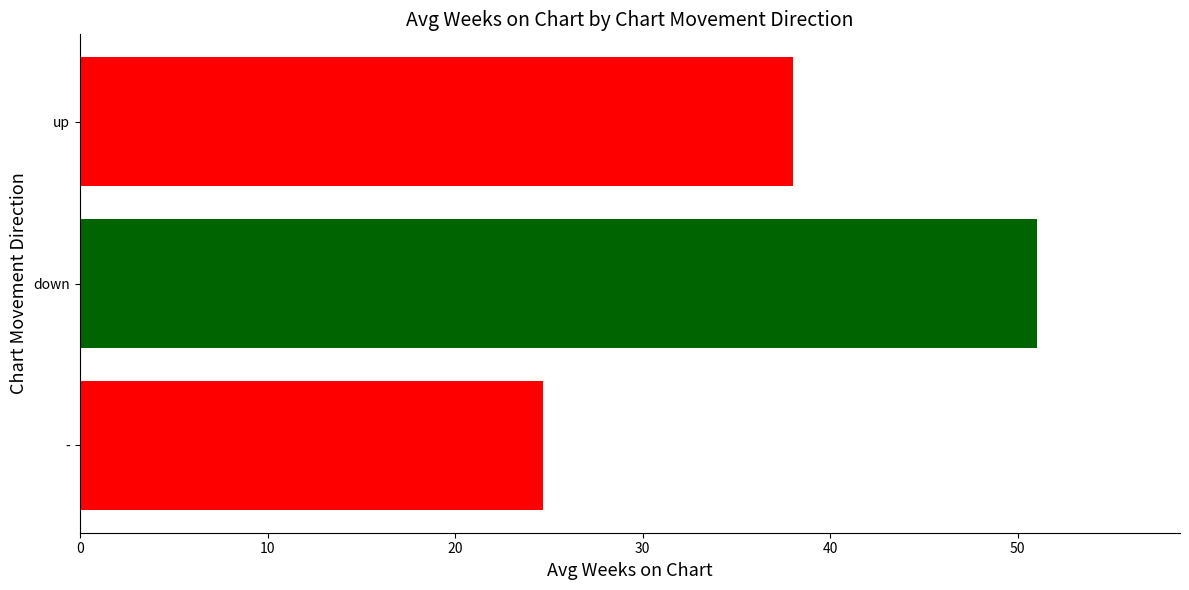

Which series changed the most between up and down?

avg_weeks_on_chart